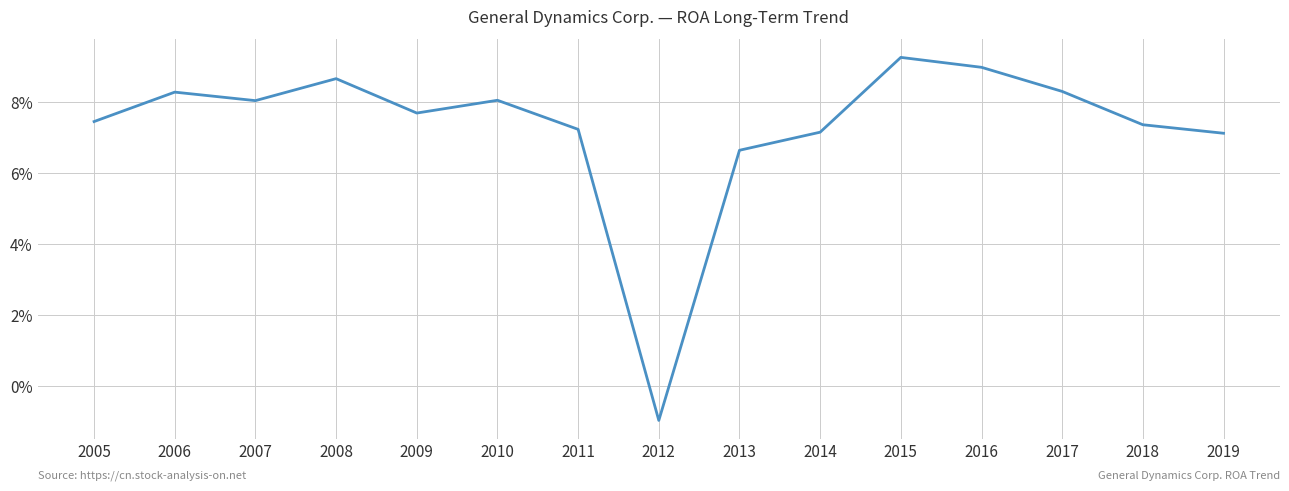

What is the approximate value at 2017?

0.1